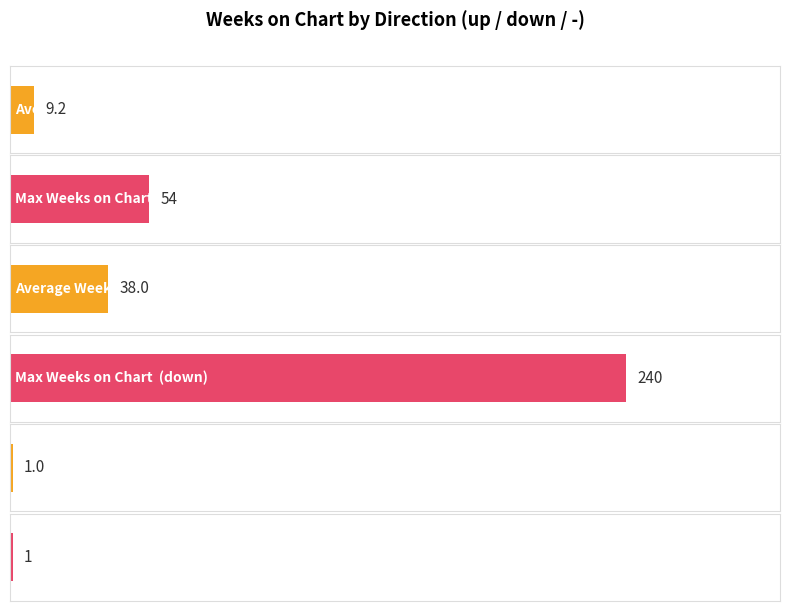

How many bars are there in total?

6